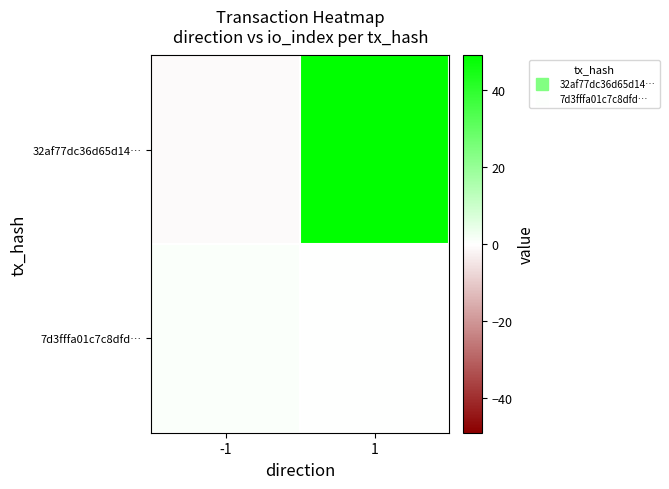

List the series in order of their overall mean, lowest first.

7d3fffa01c7c8dfd…, 32af77dc36d65d14…